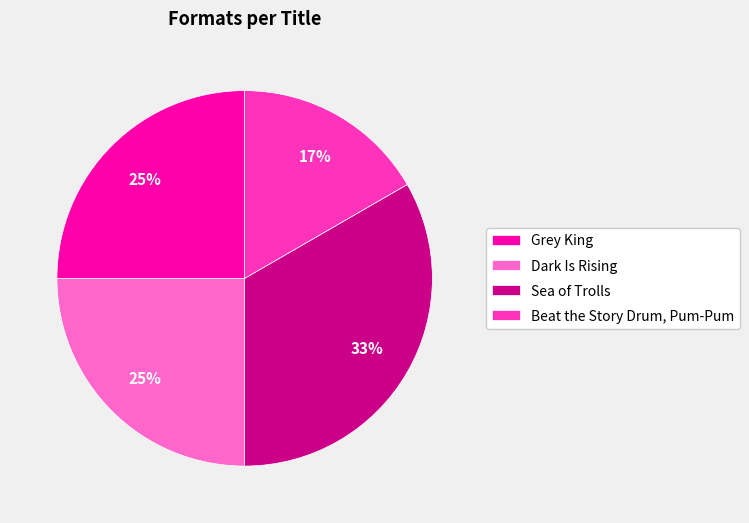

The Sea of Trolls slice represents 33% of the pie. True or false?

True